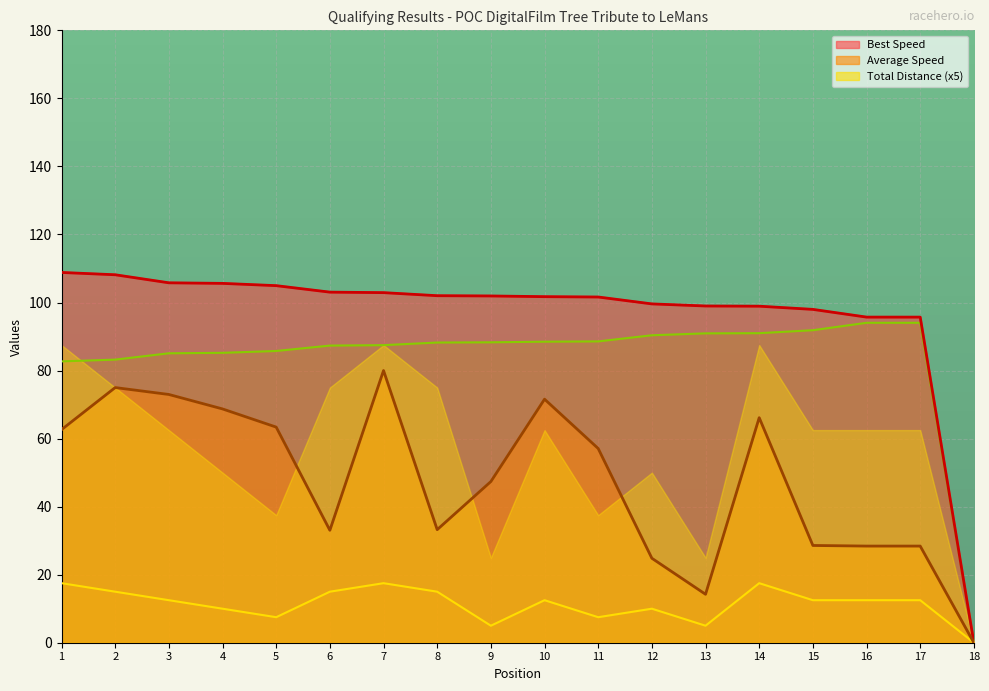

Which series has the largest total across all categories?

Best Speed